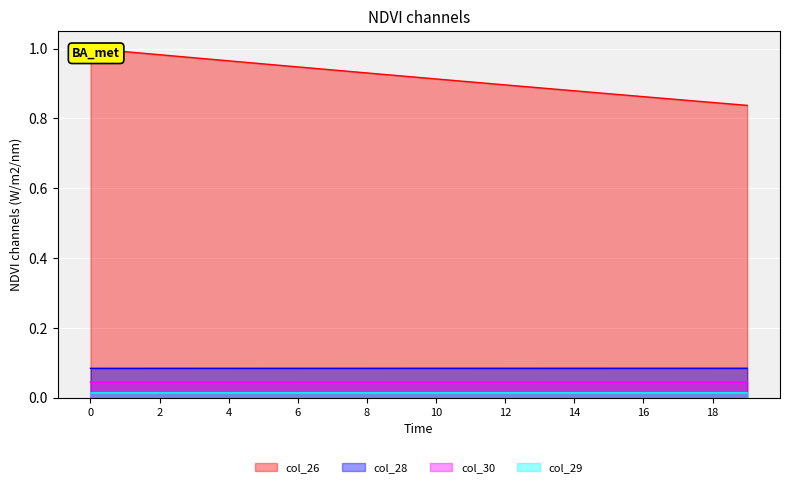

Is the value of col_29 at 12 greater than the value of col_30 at 1?

No